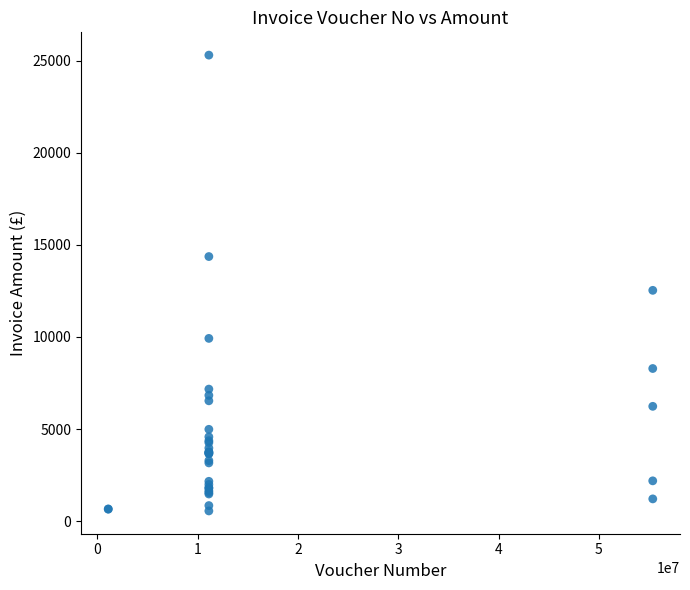

What Y value in the scatter plot is closest to 12929?

12532.3